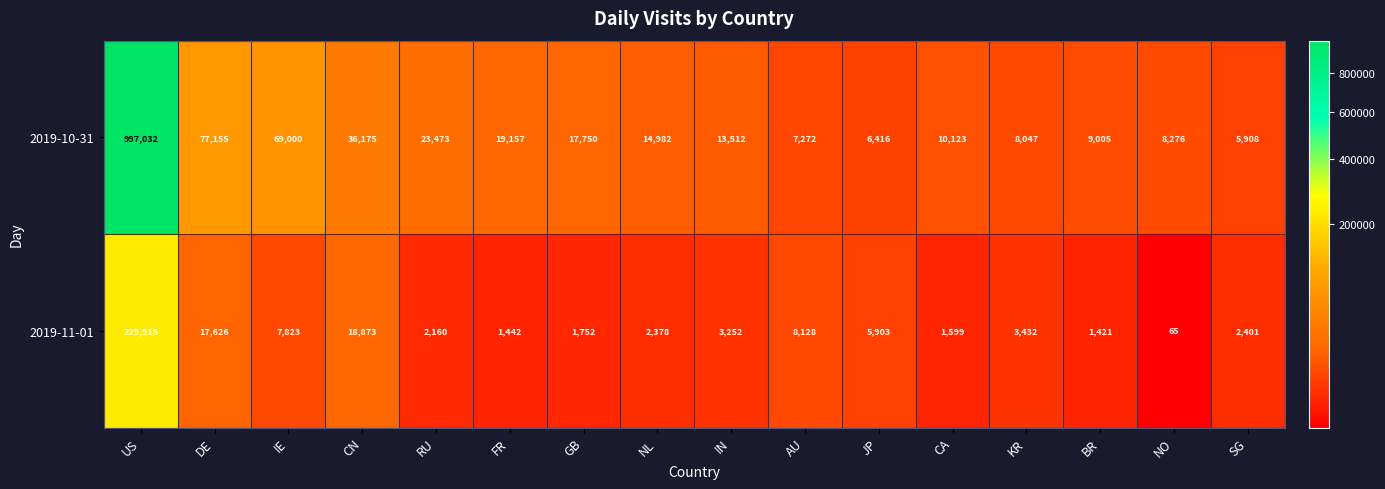

What is the difference between the second highest and second lowest values in the 2019-10-31 series?

70739